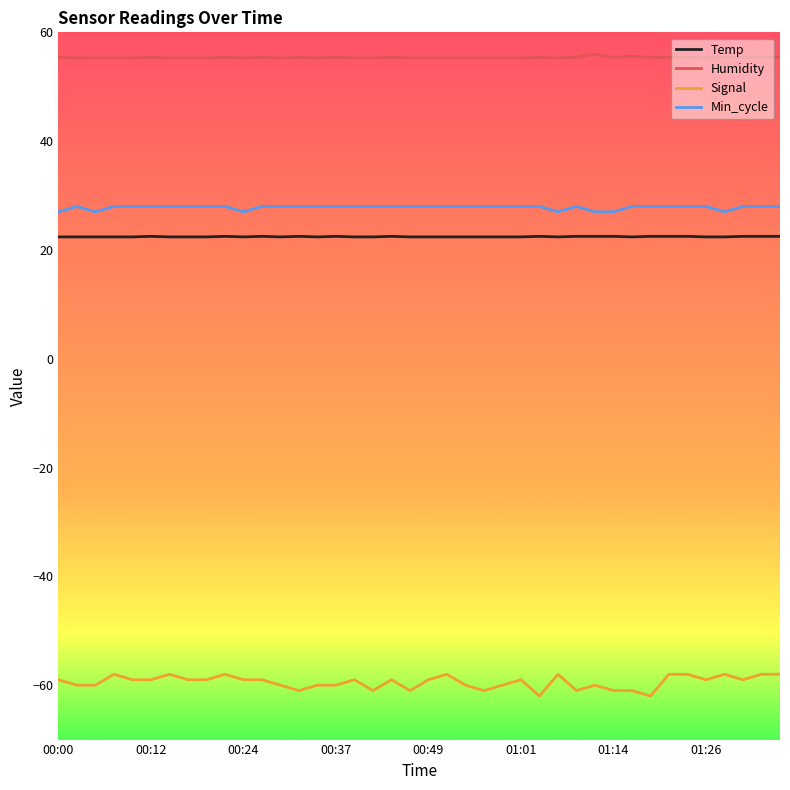

Which series has the largest total across all categories?

Humidity